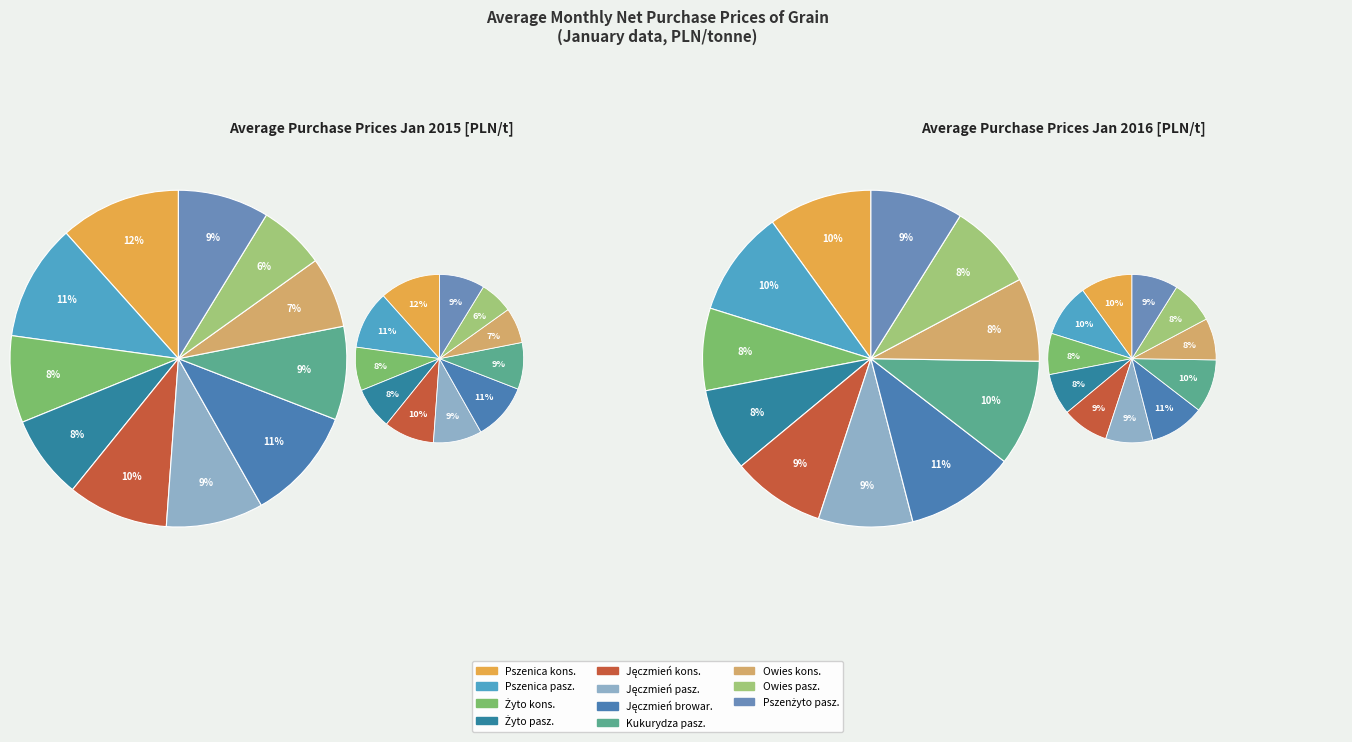

What percentage is the Kukurydza paszowe slice, to the nearest percent?

9%